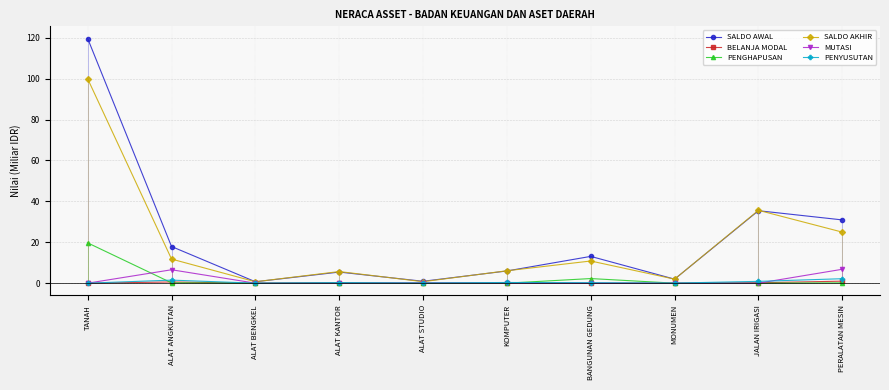

What is the average value of the BELANJA MODAL series?

0.2